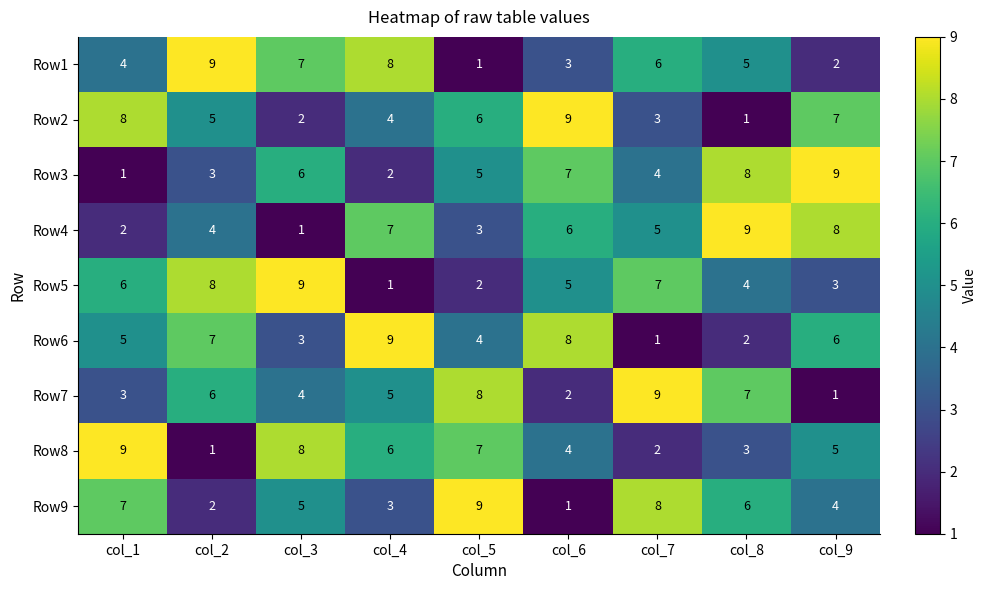

Where is Row9 nearest to the value 5?

col_3